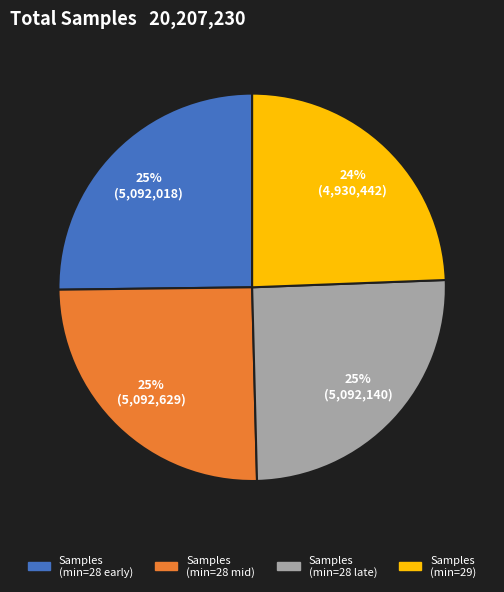

Does any single category account for the majority?

No